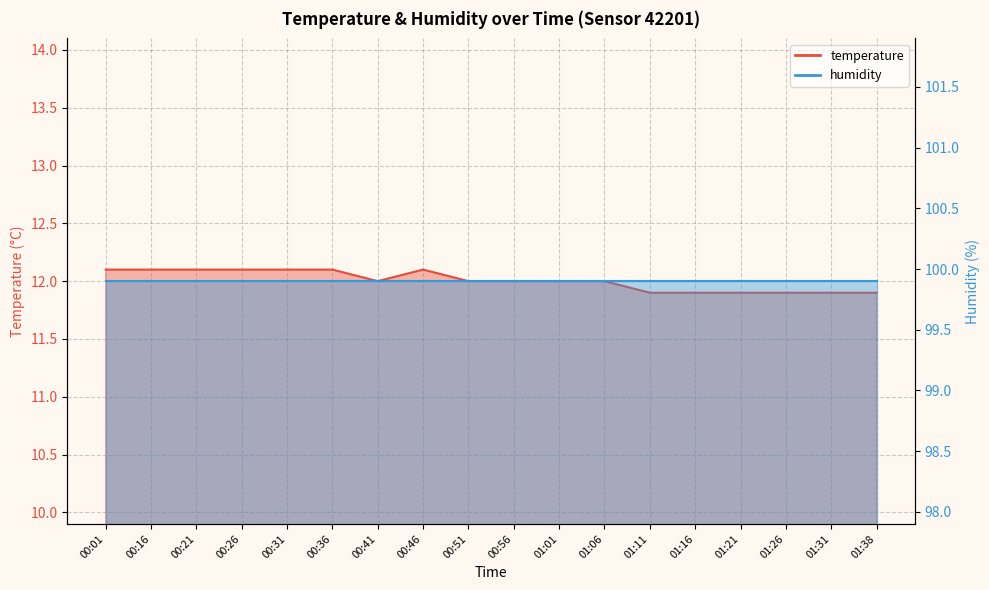

Reading left to right, transcribe all the data shown in this chart.

00:01=12.1	00:16=12.1	00:21=12.1	00:26=12.1	00:31=12.1	00:36=12.1	00:41=12.0	00:46=12.1	00:51=12.0	00:56=12.0	01:01=12.0	01:06=12.0	01:11=11.9	01:16=11.9	01:21=11.9	01:26=11.9	01:31=11.9	01:38=11.9